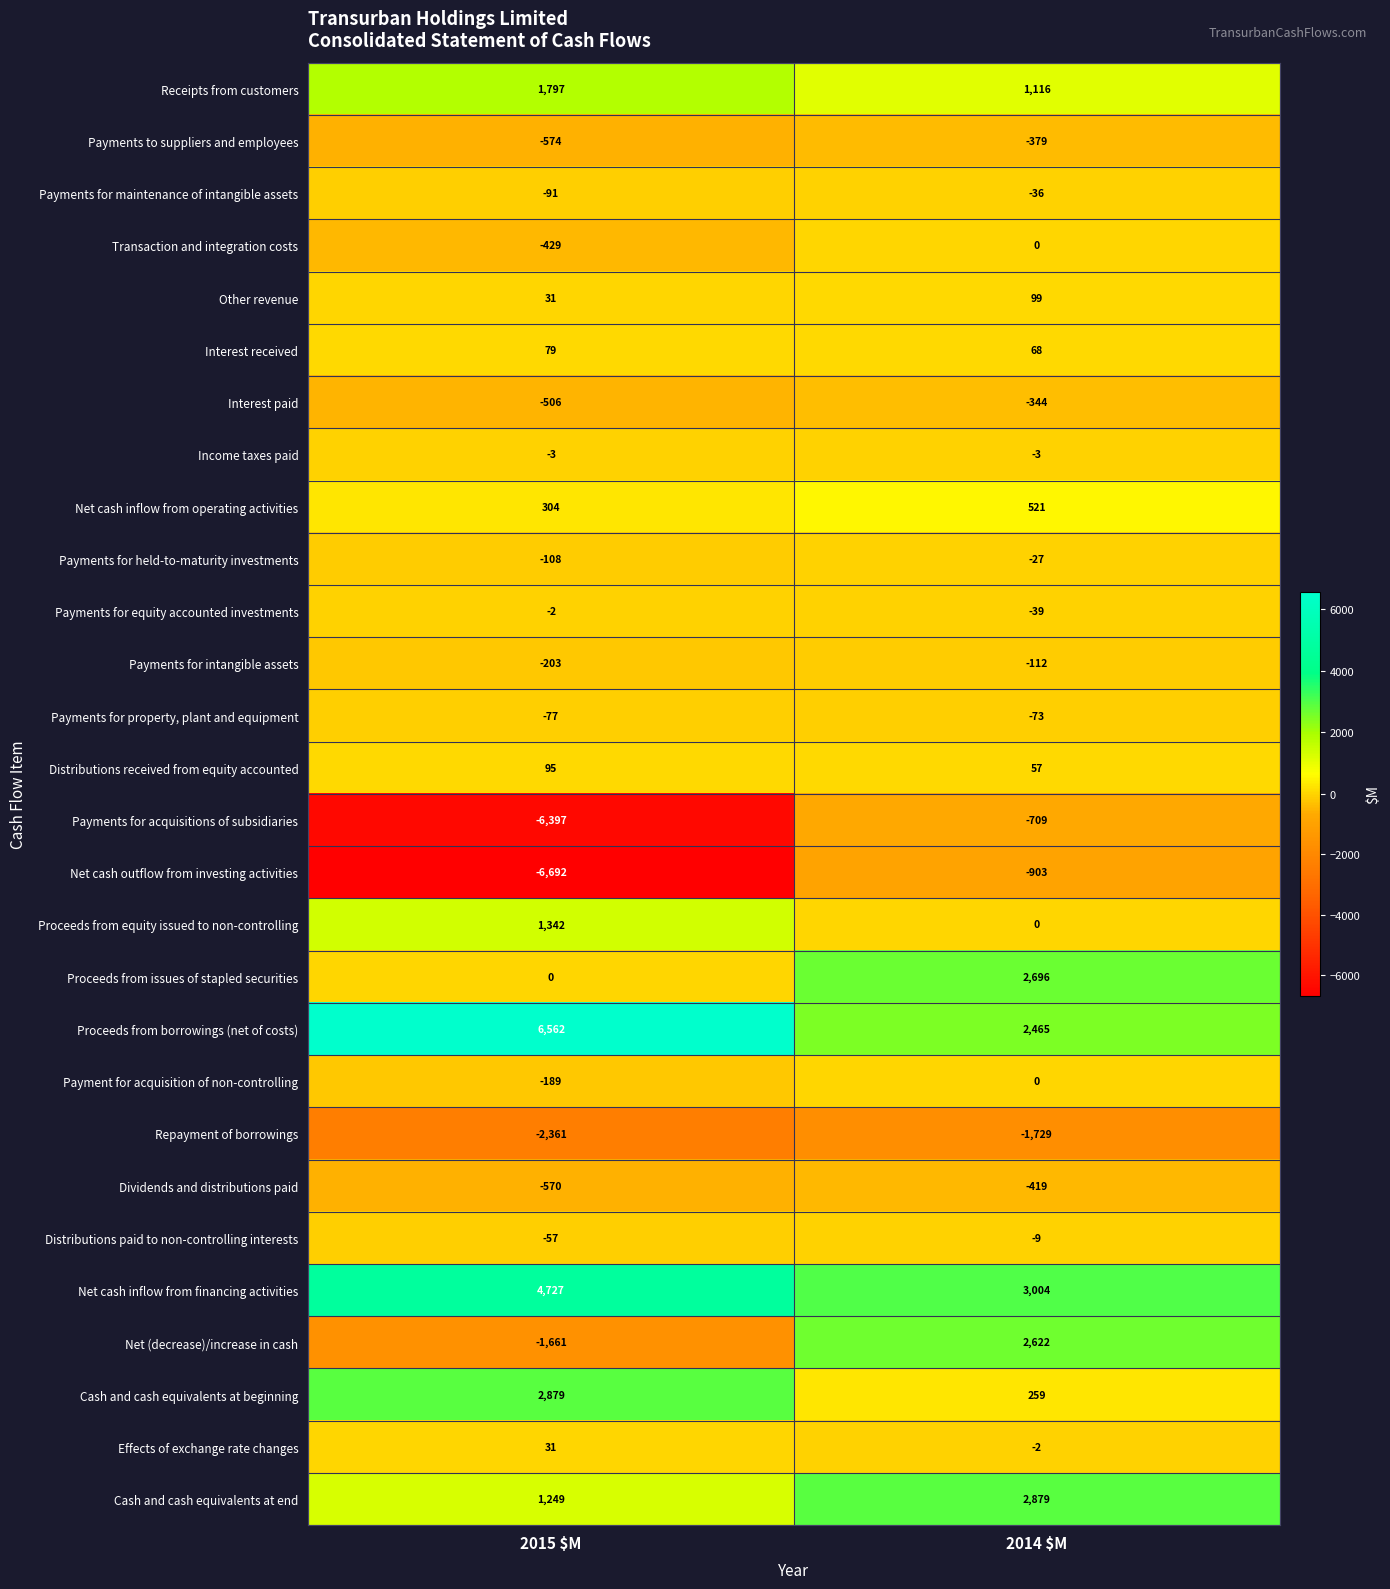

Where is Payments to suppliers and employees nearest to the value -476?

2014 $M